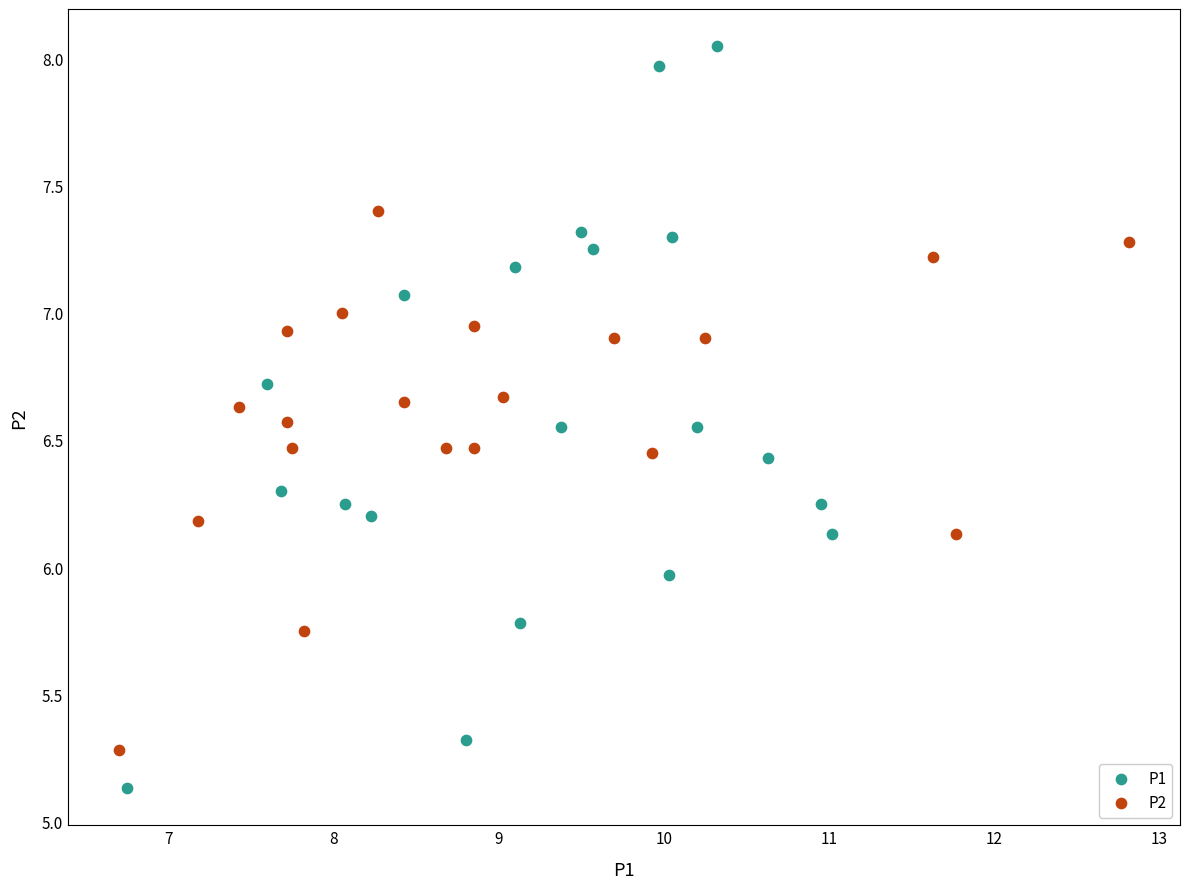

Which series reaches the minimum Y coordinate?

P1